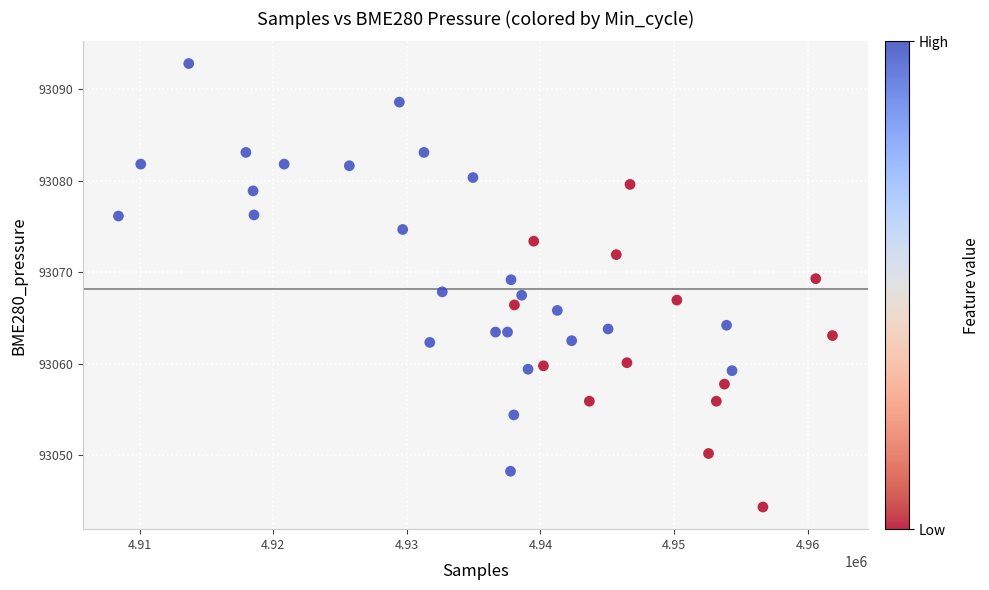

What is the range of Y values (max minus min)?

48.5